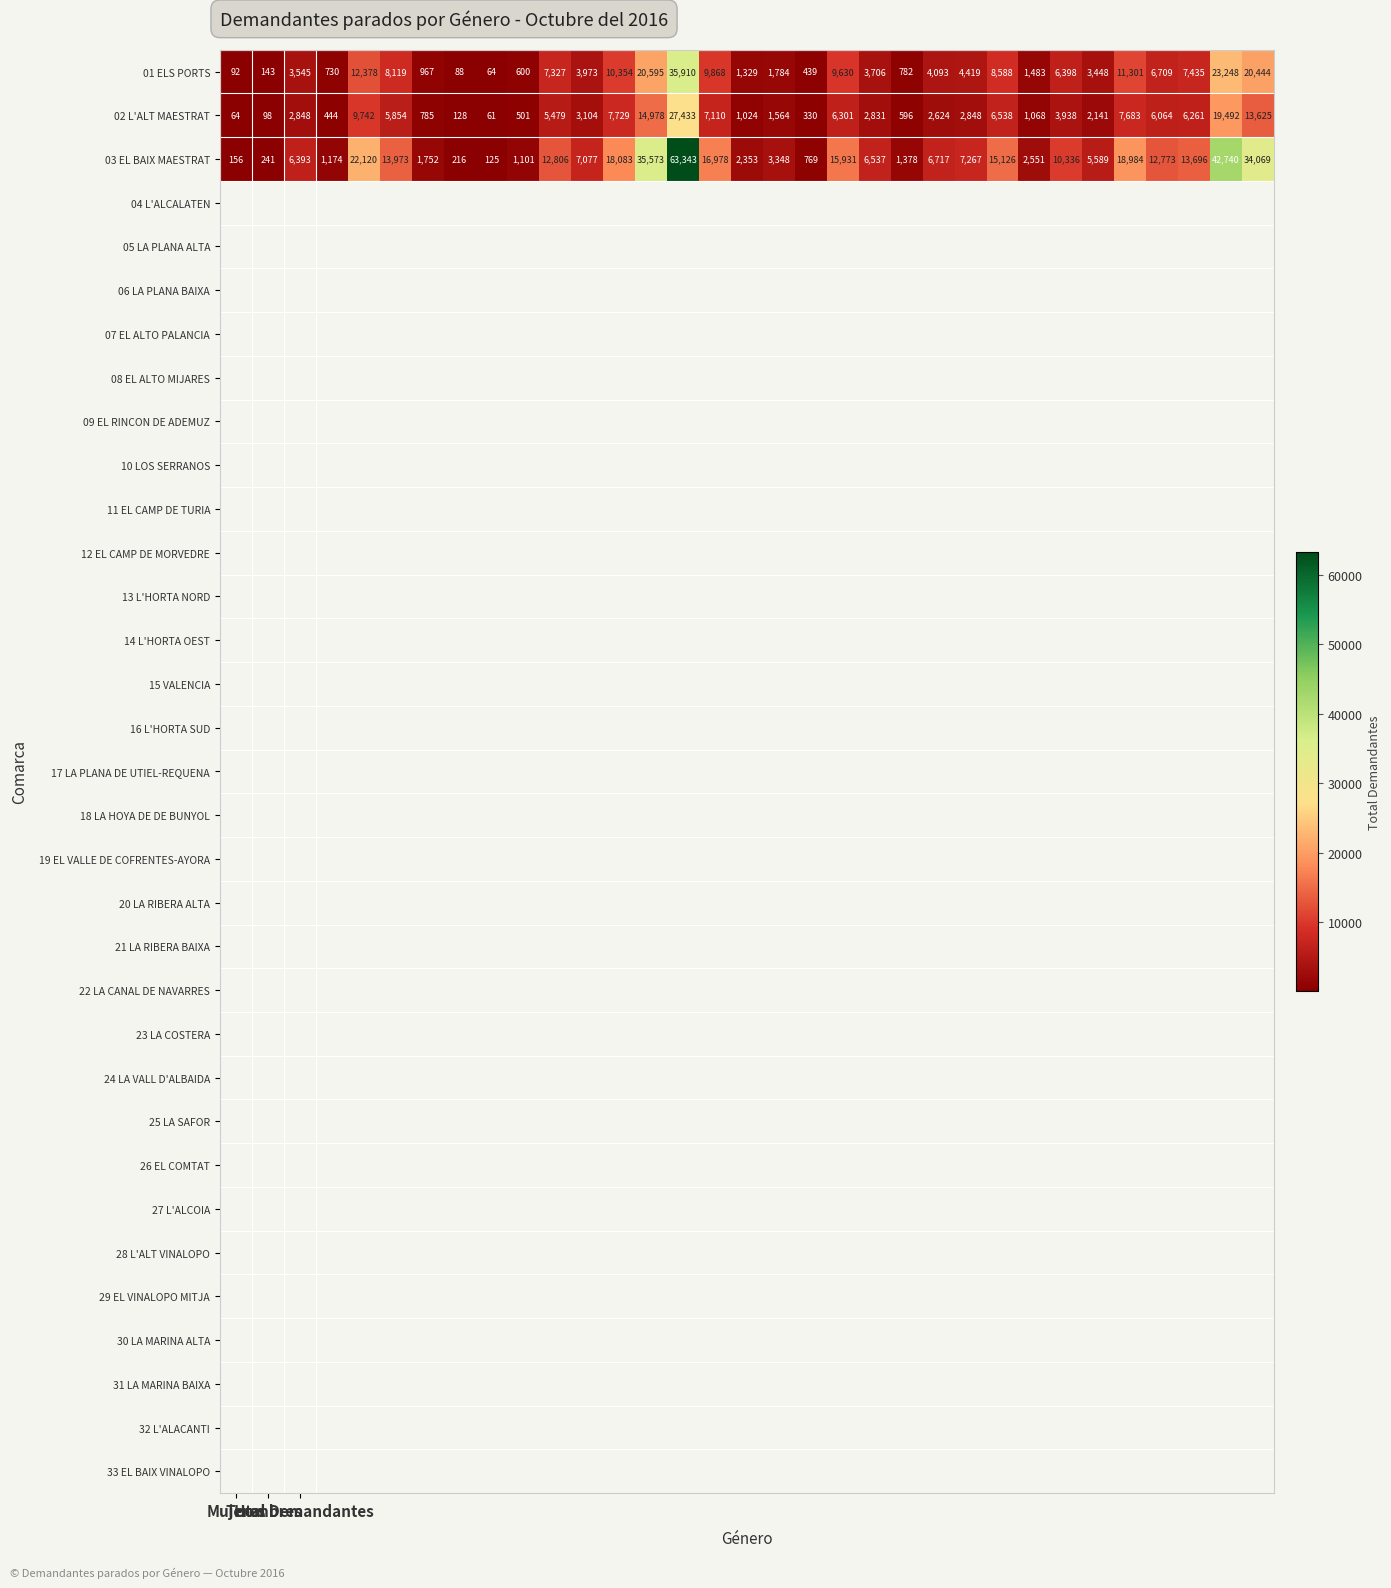

What is the difference between the maximum and minimum values in the 03 EL BAIX MAESTRAT series?

63218